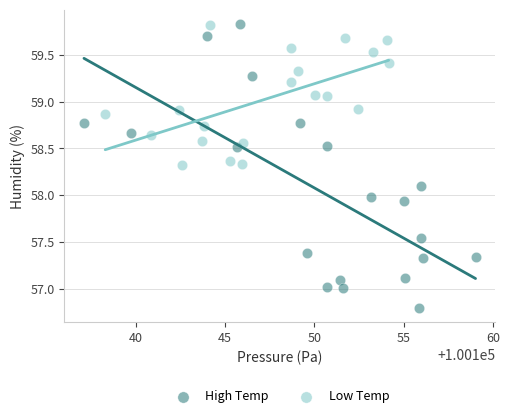

Which series reaches the minimum Y coordinate?

High Temp